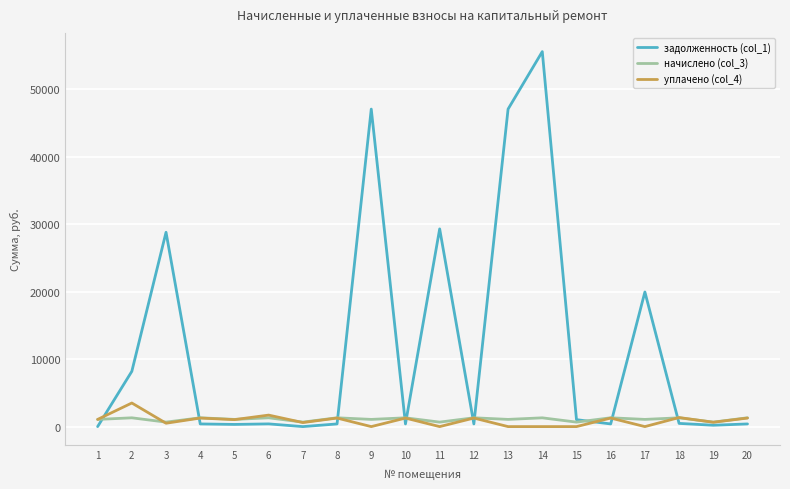

What is the sum of all начислено (col_3) values?

21718.4